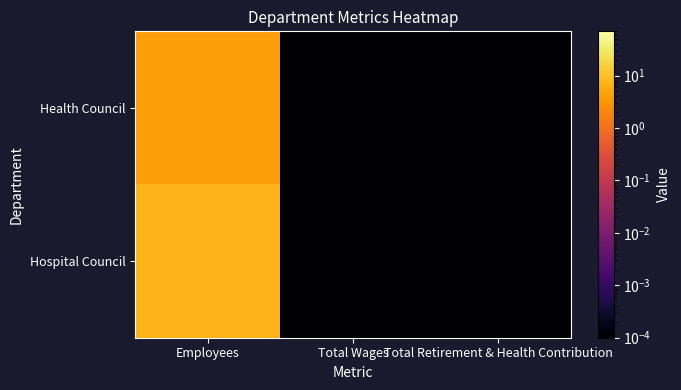

Between Total Wages and Total Retirement & Health Contribution, which series saw the biggest shift?

Health Council